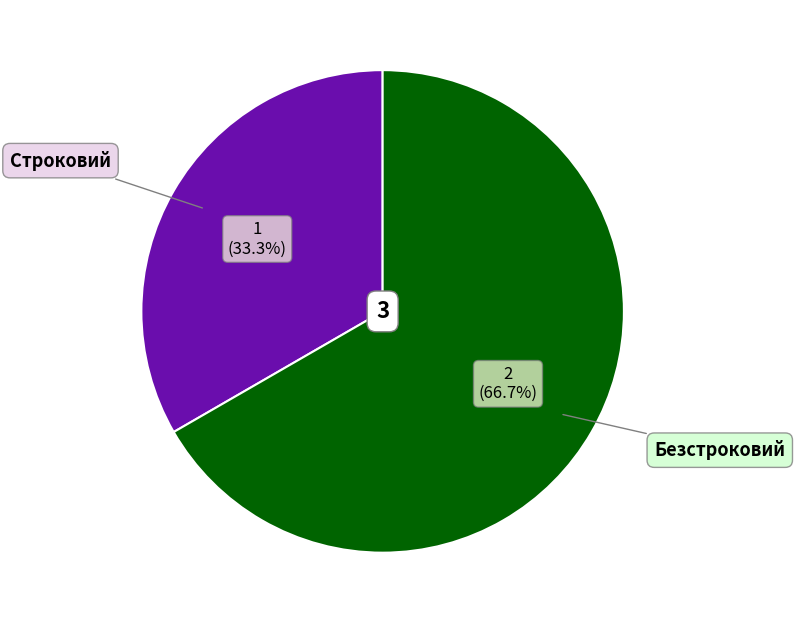

True or false: Безстроковий accounts for 78% of the total.

False